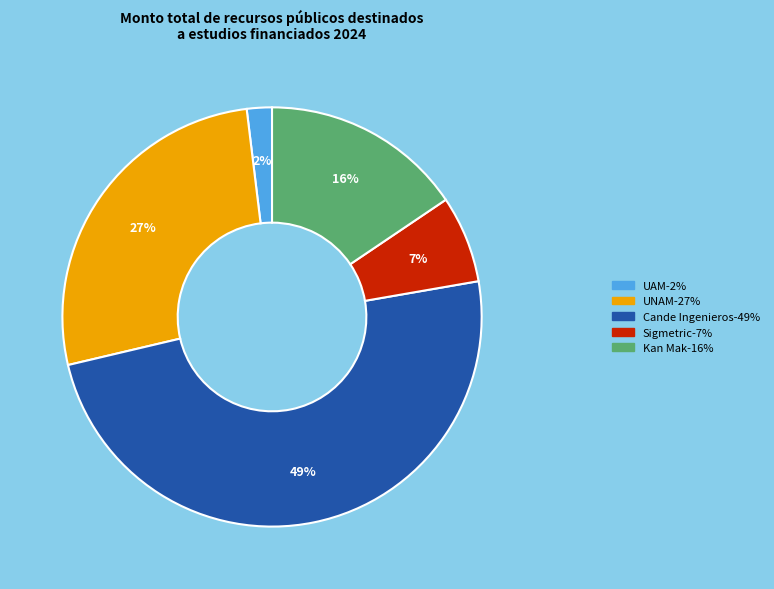

Is there any slice that represents more than half of the pie?

No